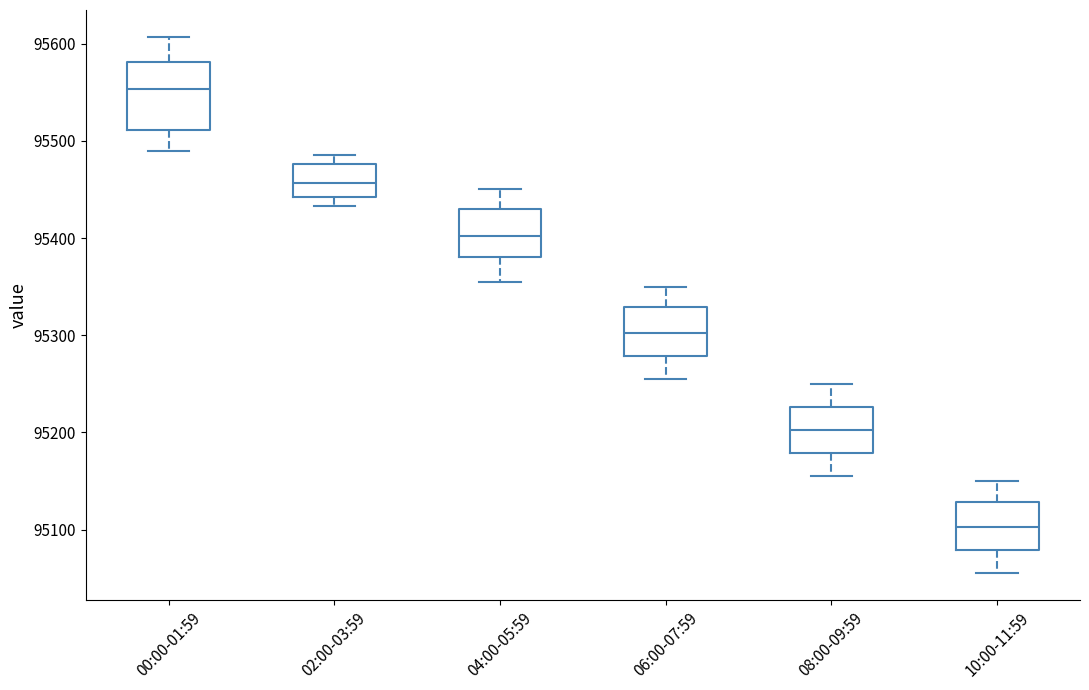

Reading left to right, transcribe this box plot: for each box, give where its median line is, the range the box spans, and where its two whiskers end, as read against the y-axis. The values are not printed on the chart, so give them approximately, as read against the axis.

00:00-01:59: median 95550, box 95510 to 95580, whiskers 95490 to 95610
02:00-03:59: median 95460, box 95440 to 95480, whiskers 95430 to 95490
04:00-05:59: median 95400, box 95380 to 95430, whiskers 95360 to 95450
06:00-07:59: median 95300, box 95280 to 95330, whiskers 95260 to 95350
08:00-09:59: median 95200, box 95180 to 95230, whiskers 95160 to 95250
10:00-11:59: median 95100, box 95080 to 95130, whiskers 95060 to 95150